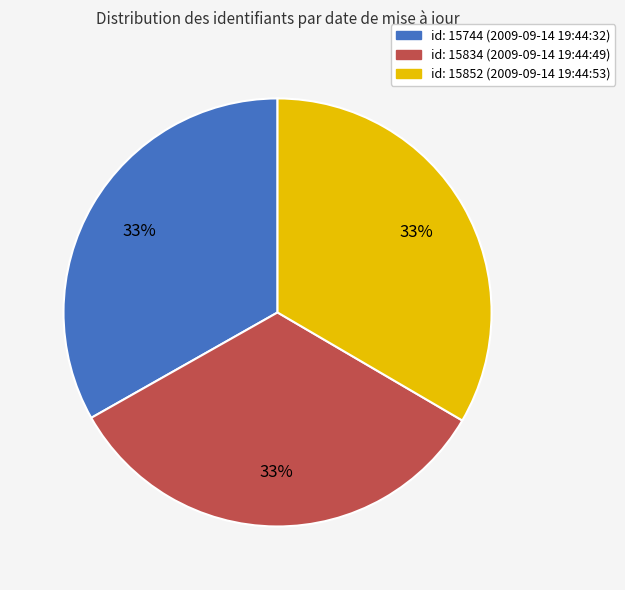

Is the sum of id: 15744 (2009-09-14 19:44:32) and id: 15834 (2009-09-14 19:44:49) greater than half?

Yes